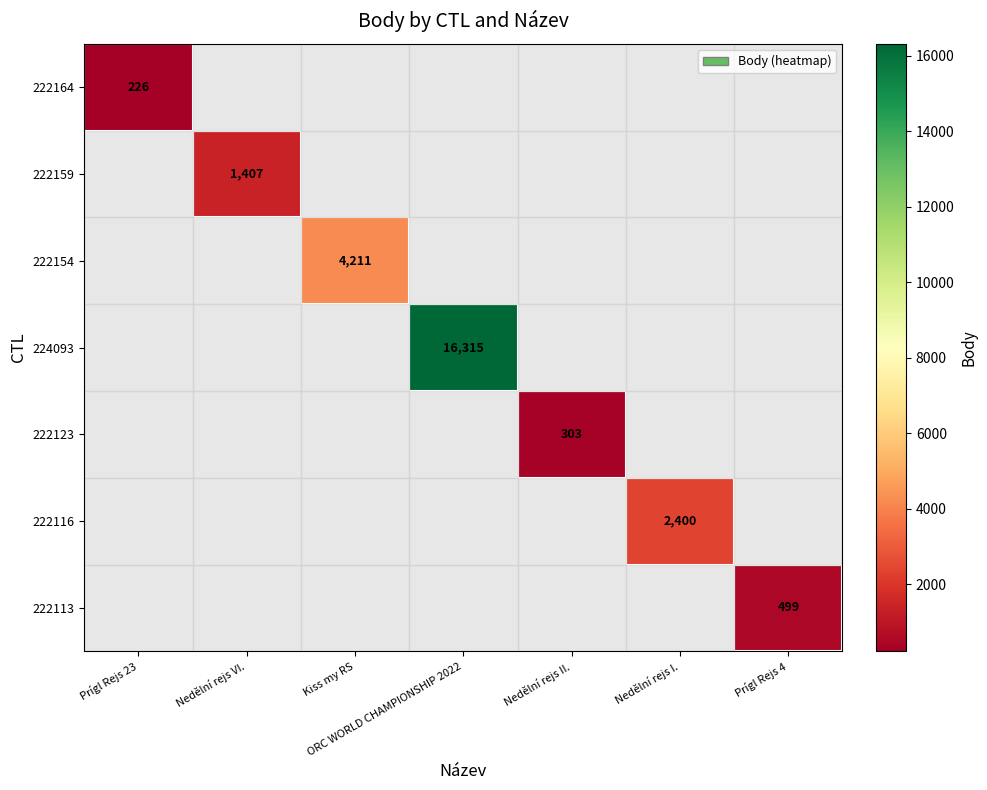

True or false: 222116 has a value of 2400.0 at Nedělní rejs I..

True